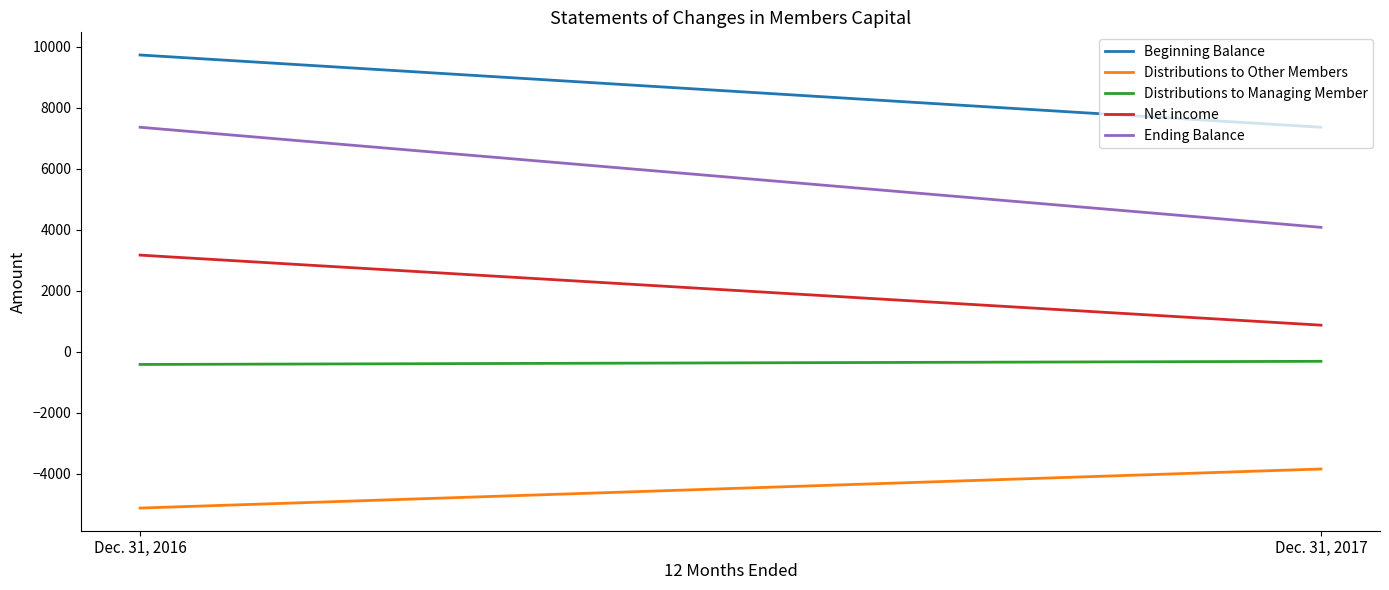

What is the maximum value shown in the chart?

9730